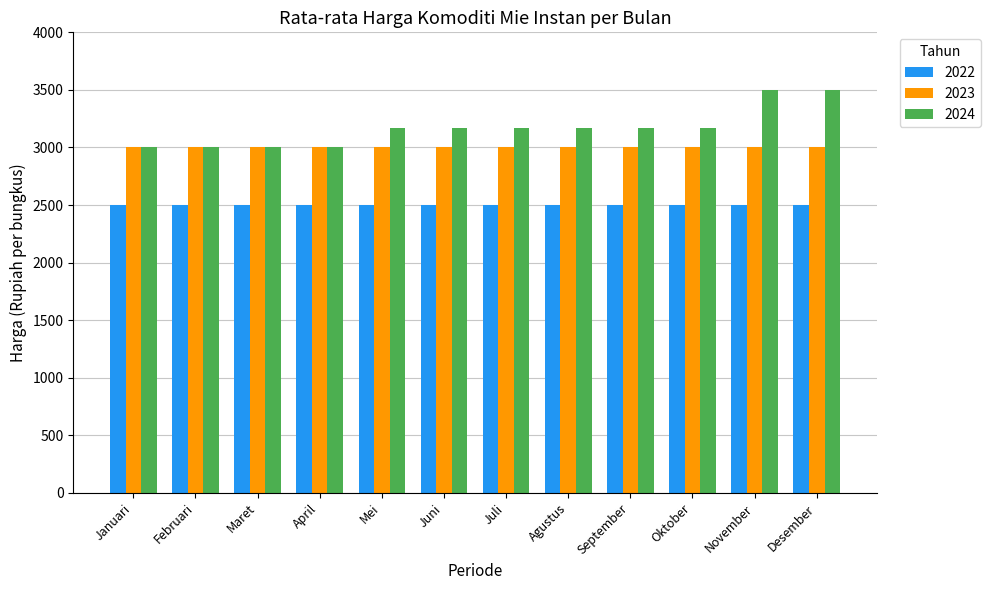

The 2023 series shows 3000.0 at Januari. True or false?

True